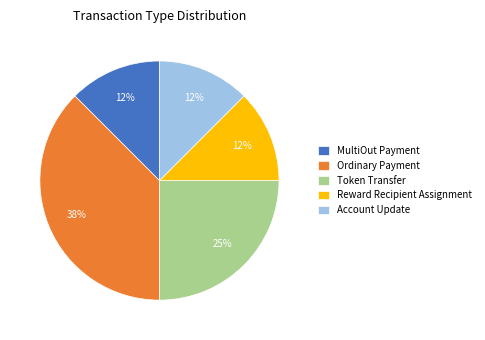

Combined, do MultiOut Payment and Reward Recipient Assignment account for over 50%?

No